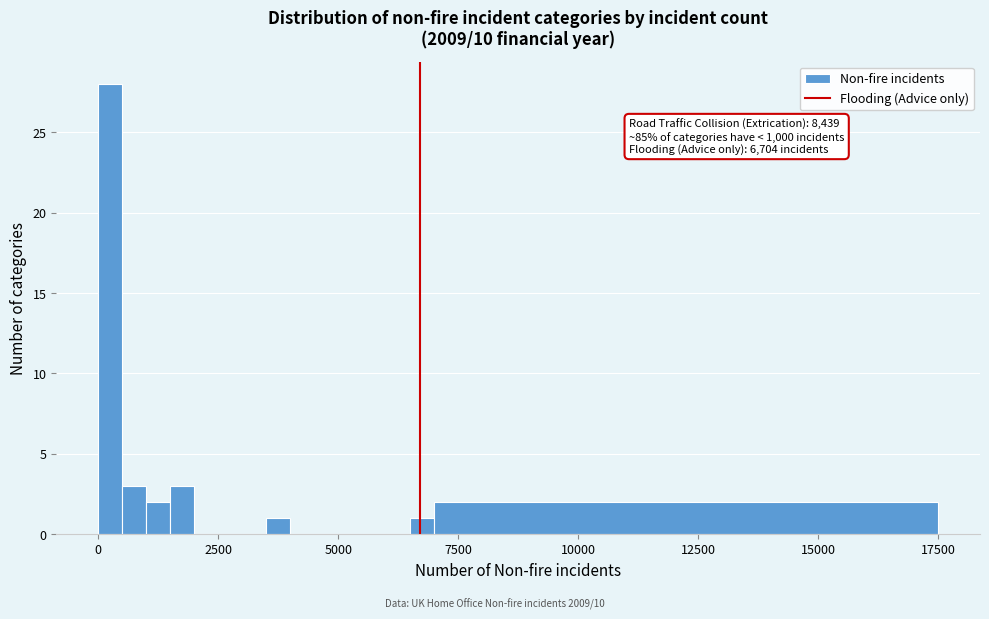

Around what value on the x-axis is the tallest bar? Give the approximate position of its centre, as read against the axis.

500